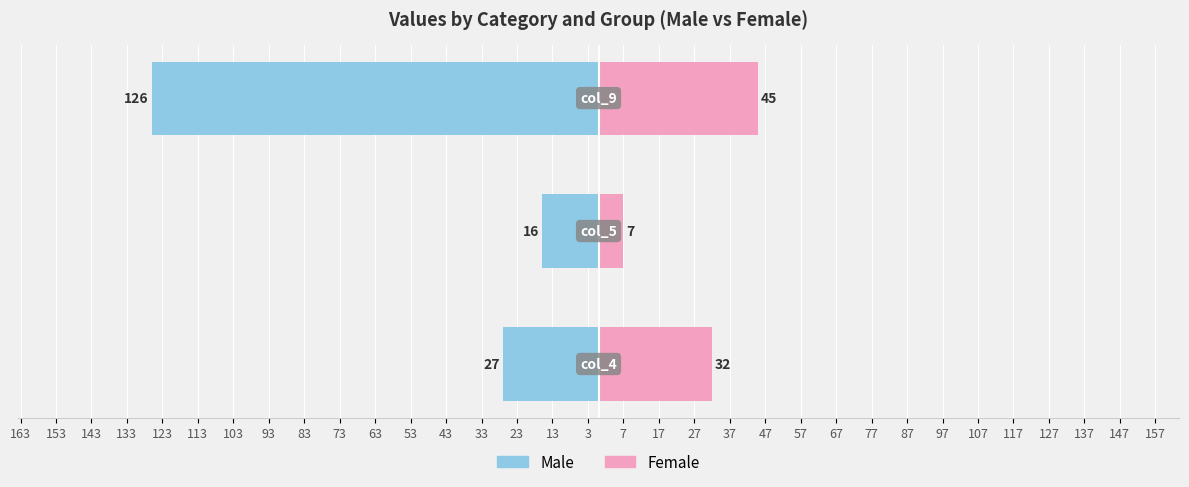

What are all the series names shown in the legend?

Male, Female